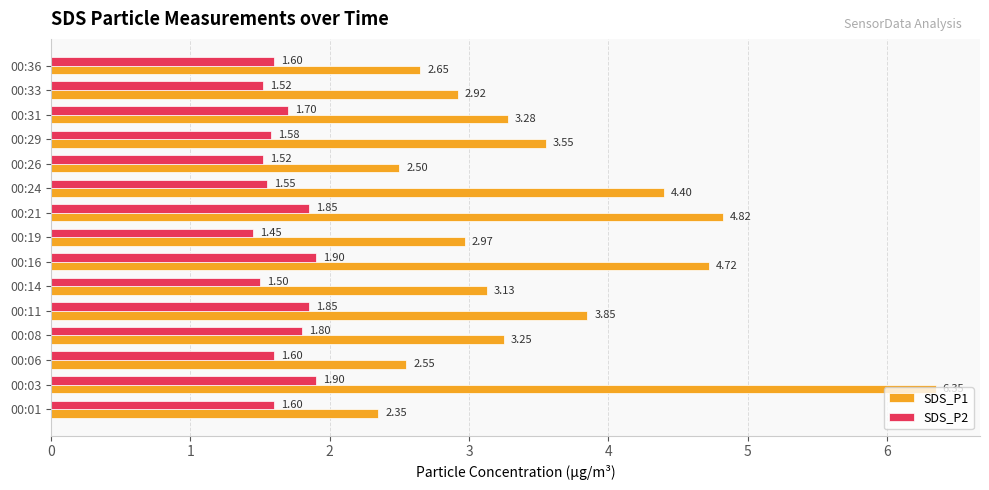

At 00:33, list the series in order from largest to smallest.

SDS_P1, SDS_P2